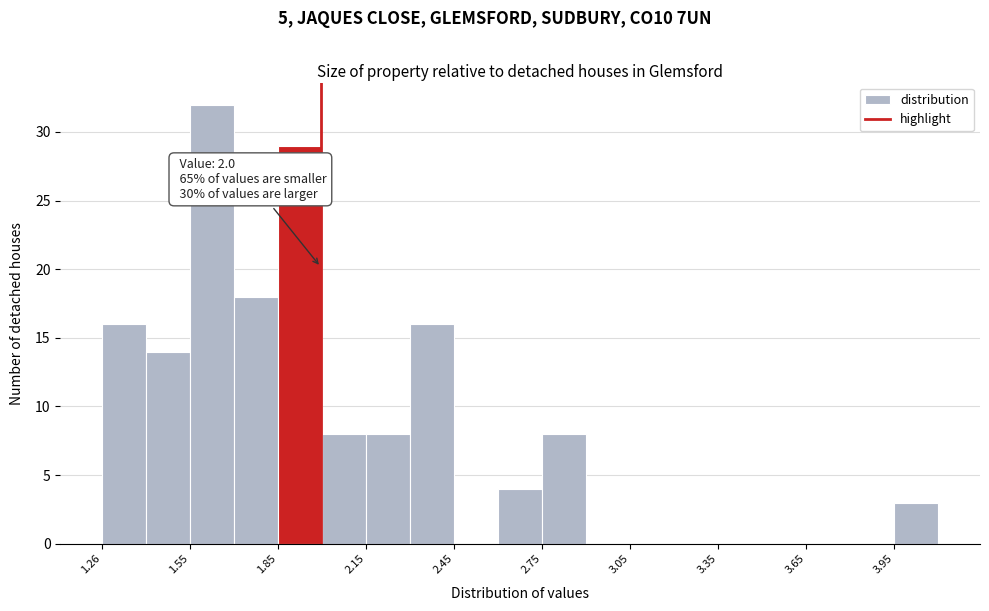

Around what value on the x-axis is the tallest bar? Give the approximate position of its centre, as read against the axis.

1.65